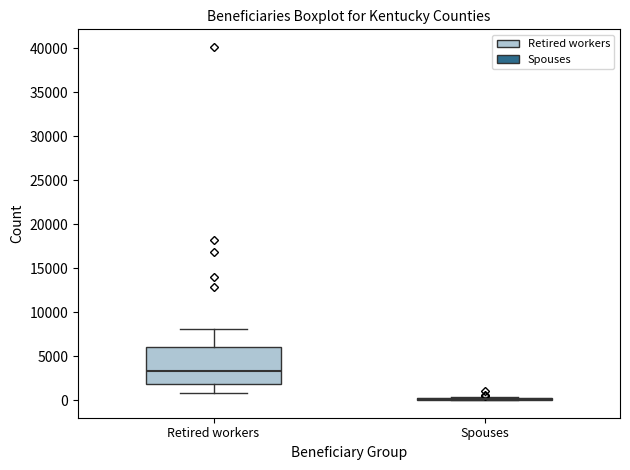

Reading left to right, read every box against the y-axis: the position of its median line, the range the box covers, and the ends of its whiskers. The values are not printed on the chart, so give them approximately, as read against the axis.

Retired workers: median 3500, box 2000 to 6000, whiskers 1000 to 8000
Spouses: box collapsed to a line at 0, whiskers 0 to 500